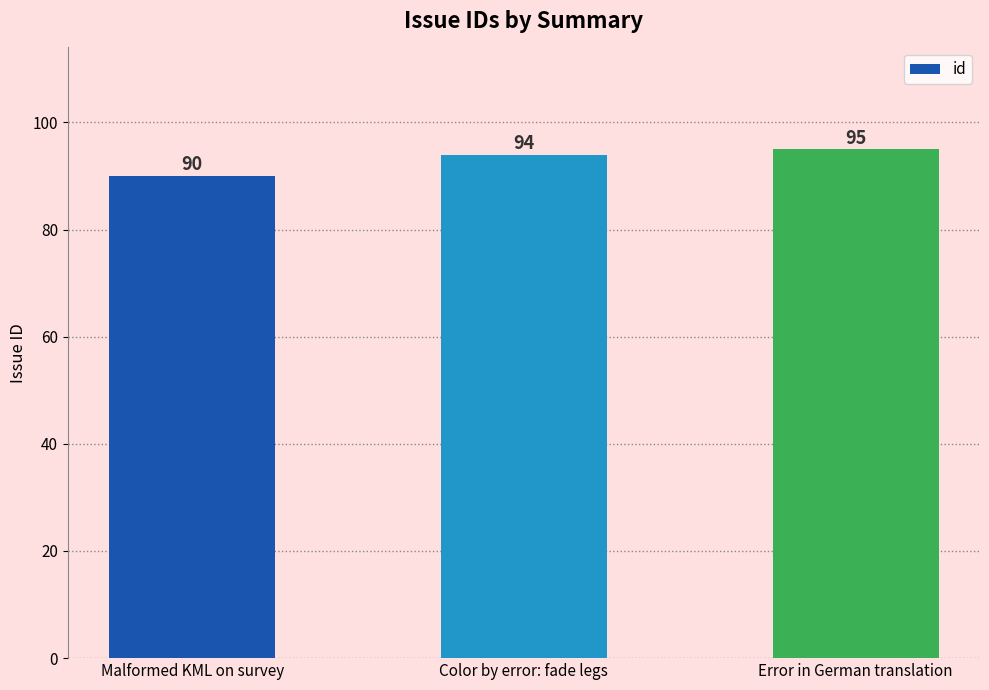

True or false: the data shows 95 at Error in German translation.

True